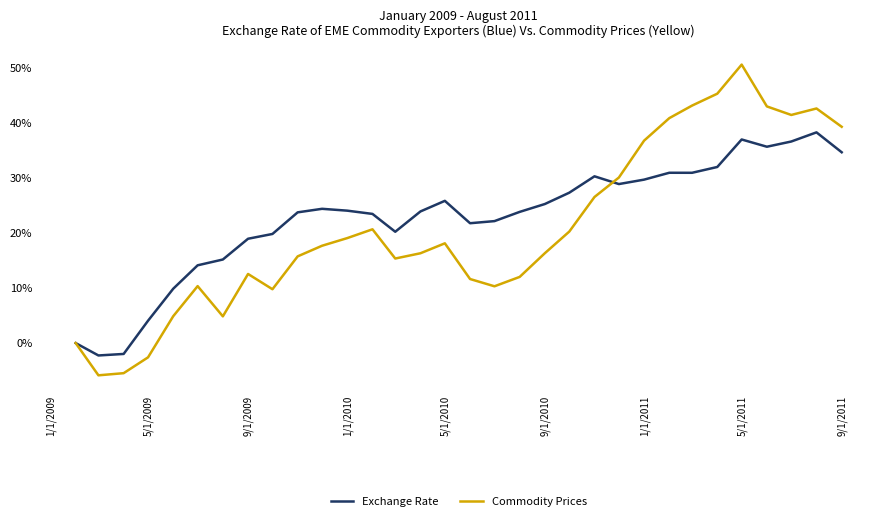

Rank the series by their maximum value, from lowest to highest.

Exchange Rate, Commodity Prices